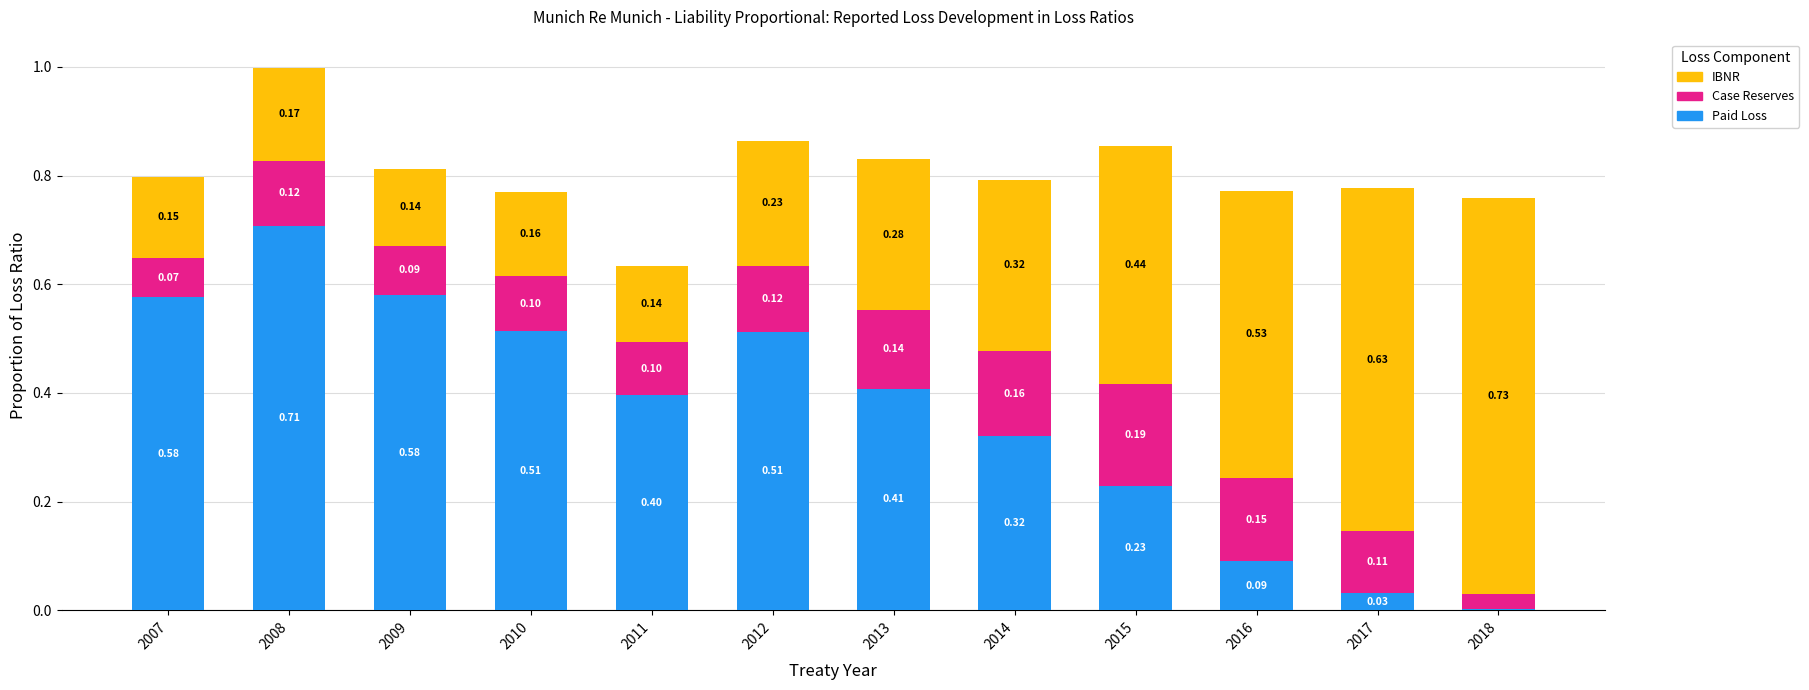

What is the sum of all Paid Loss values?

4.4